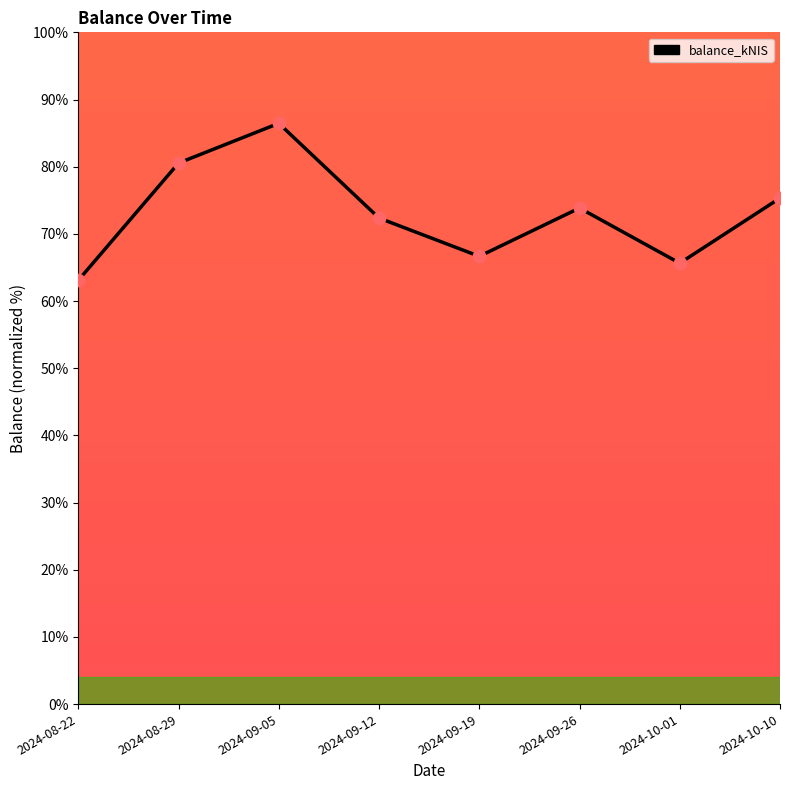

What is the ratio of the value at 2024-09-12 to the value at 2024-08-22?

1.1